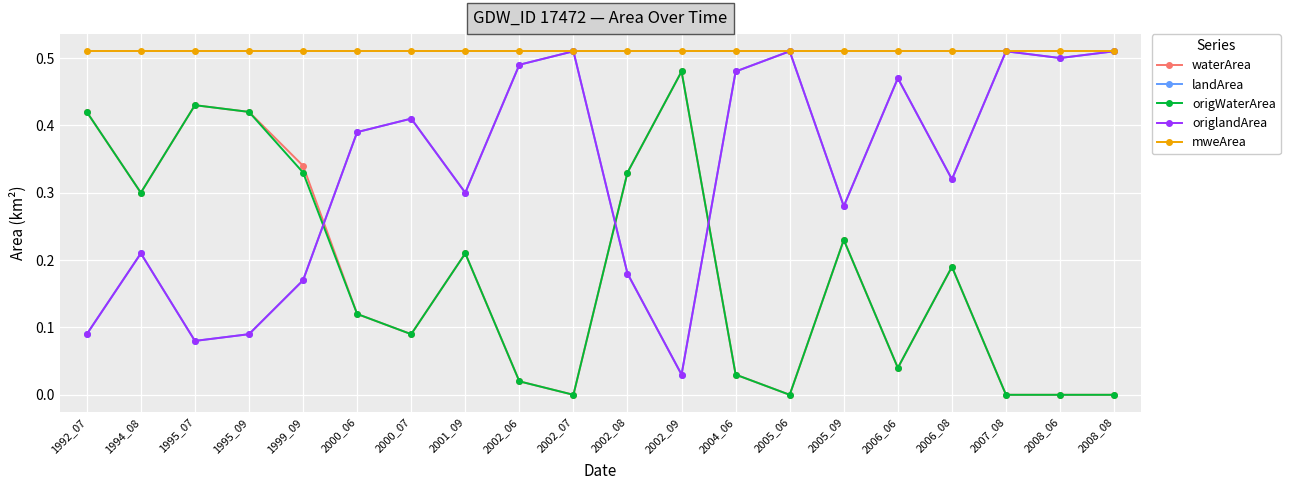

Does the chart have visible grid lines?

Yes